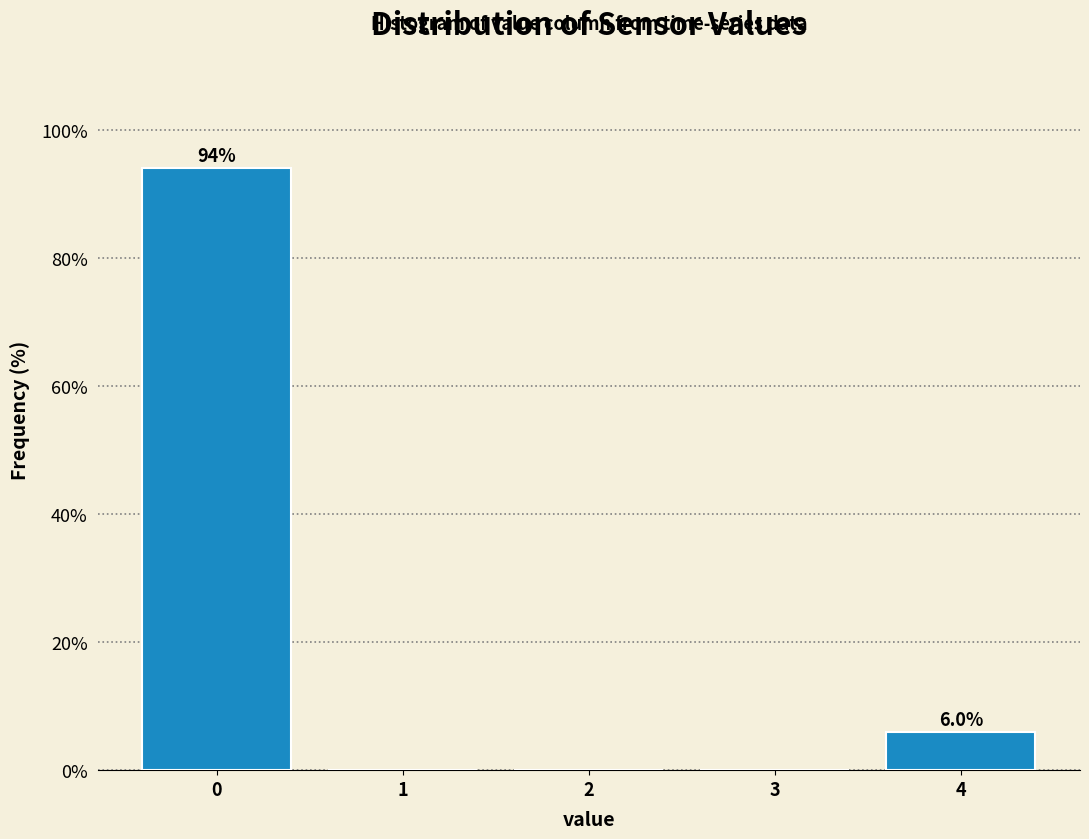

Reading left to right, transcribe all the data shown in this chart.

0=94	1=0	2=0	3=0	4=6